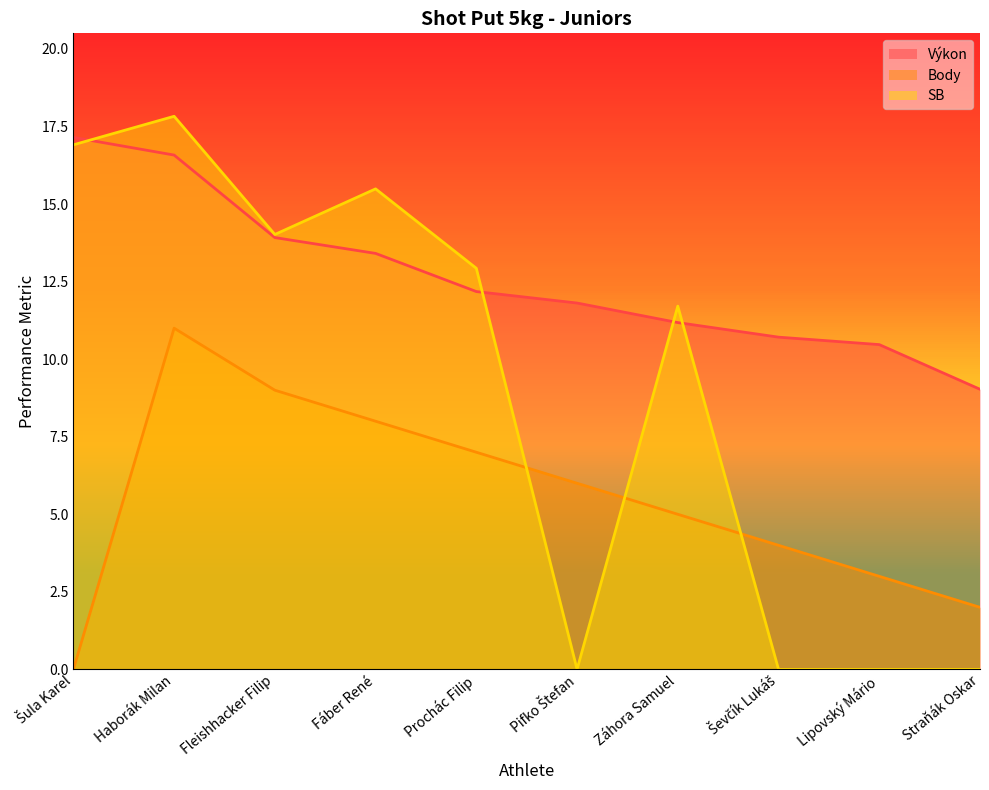

Rank the categories by Výkon value from highest to lowest.

Šula Karel, Haborák Milan, Fleishhacker Filip, Fáber René, Prochác Filip, Pifko Štefan, Záhora Samuel, Ševčík Lukáš, Lipovský Mário, Straňák Oskar